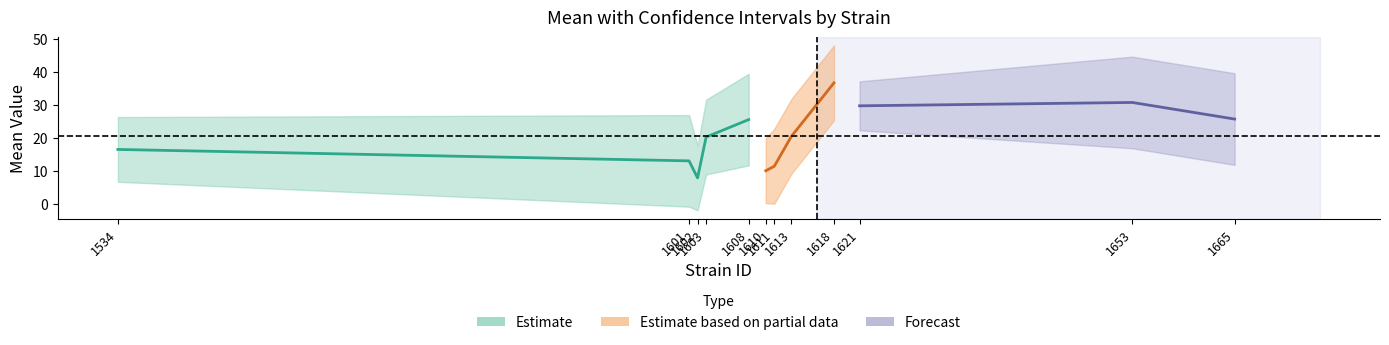

At which label does lowercl reach its peak?

1618